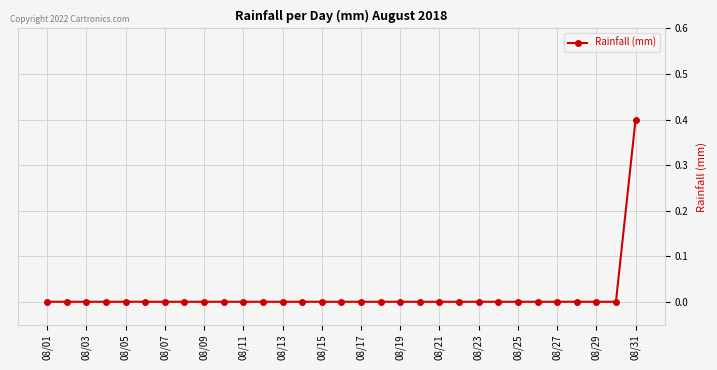

What is the greatest value displayed?

0.4